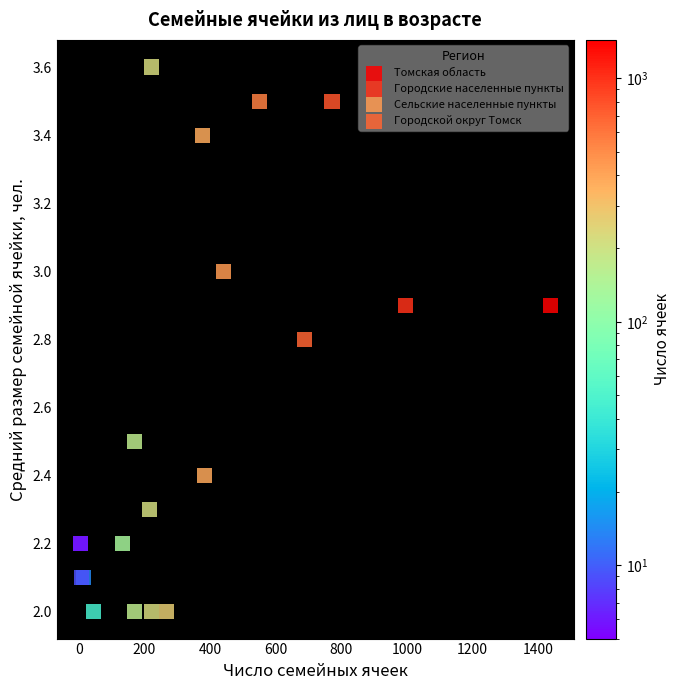

Which series reaches the maximum Y coordinate?

Сельские населенные пункты